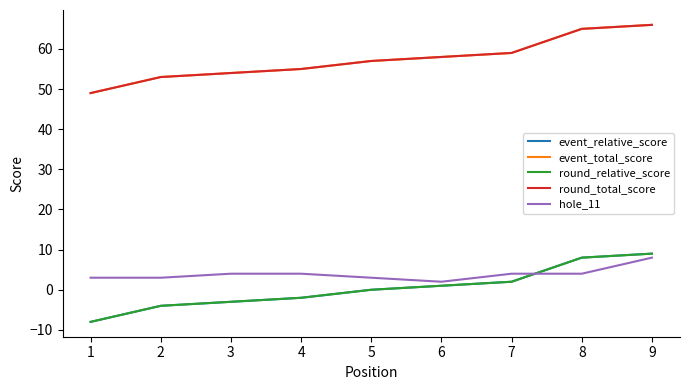

What is the difference between the second highest and minimum values in the hole_11 series?

2